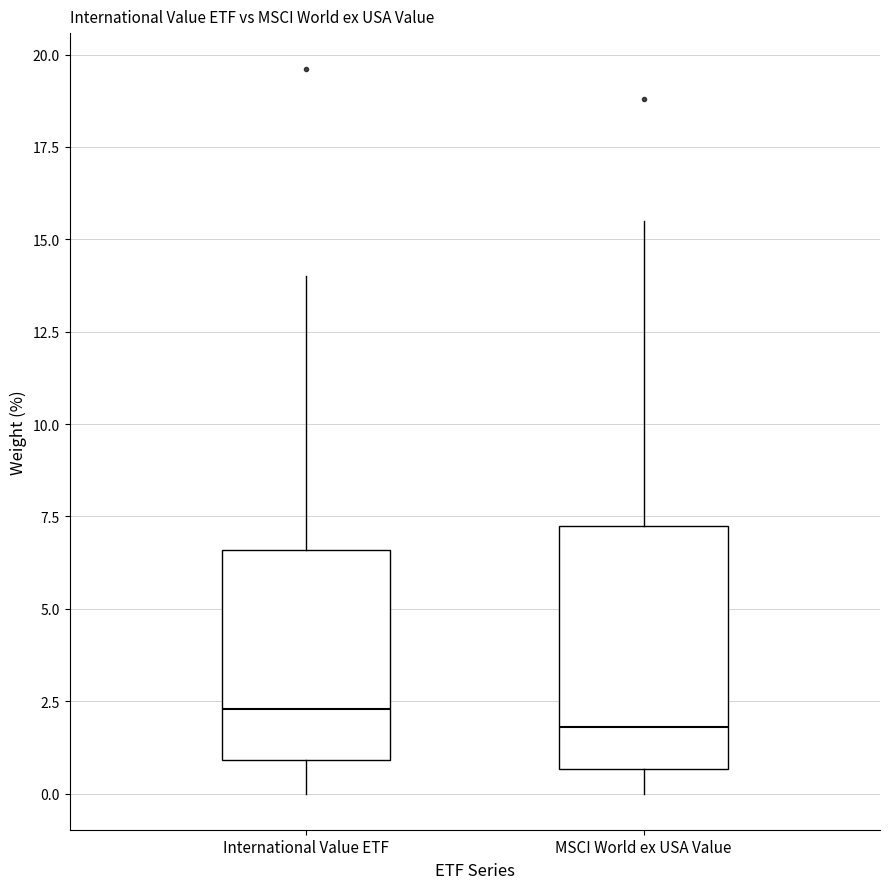

Comparing the boxes themselves (not the whiskers), which one is the tallest?

MSCI World ex USA Value